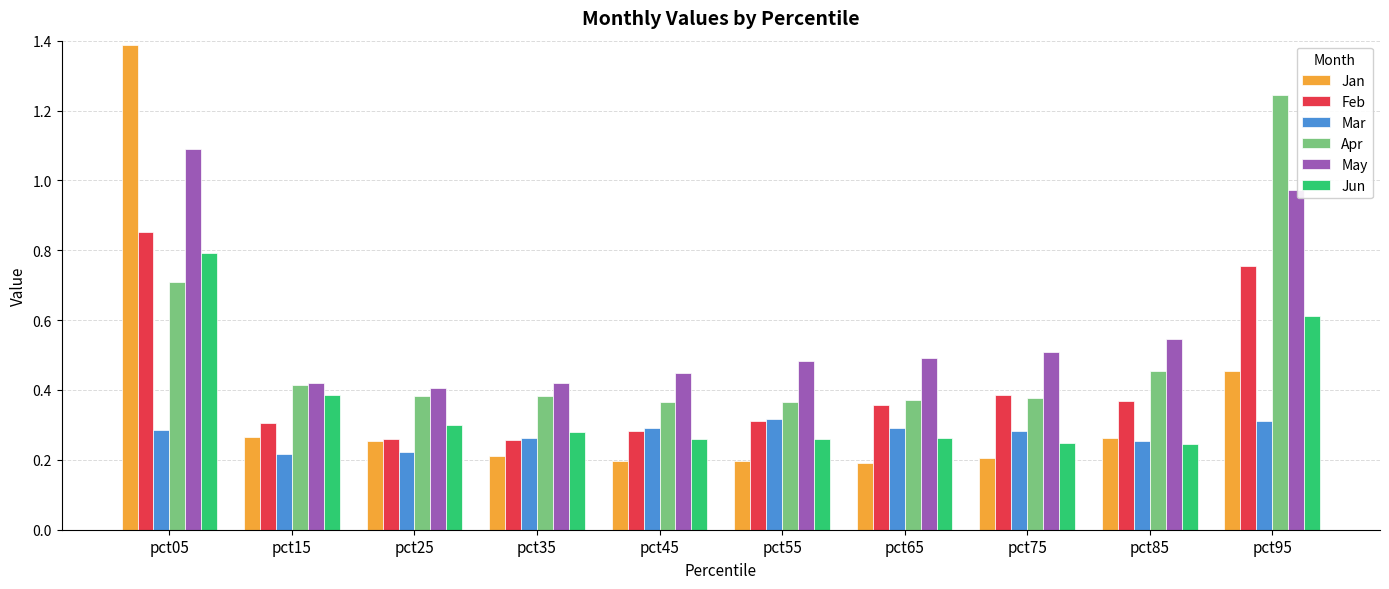

At pct95, list the series in order from smallest to largest.

Mar, Jan, Jun, Feb, May, Apr